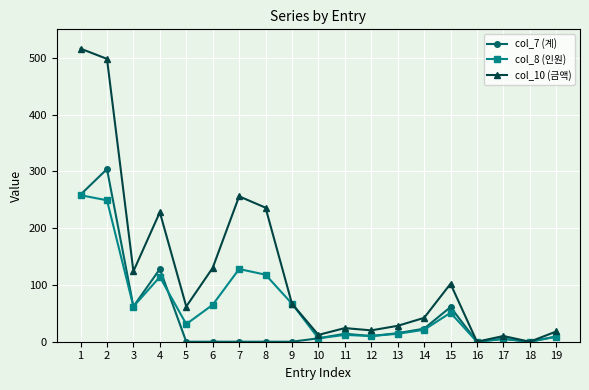

True or false: col_8 (인원) has a value of 5 at 17.

True